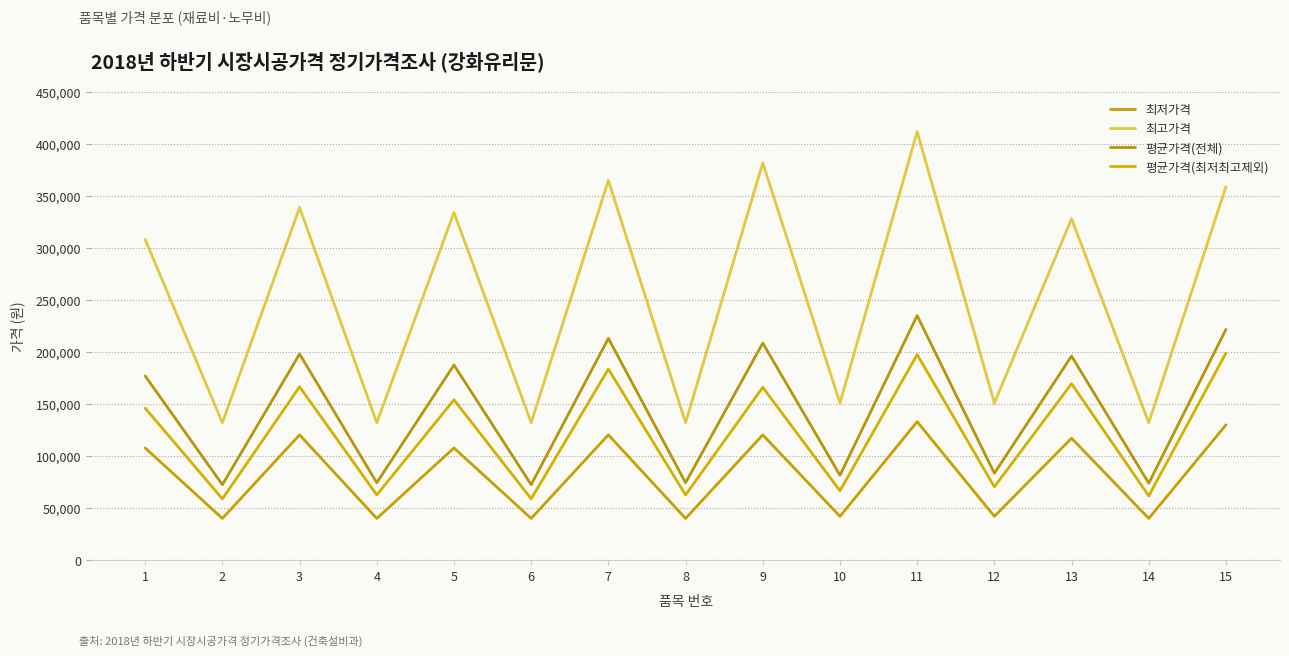

Where is the first local minimum for 평균가격(최저최고제외)?

2